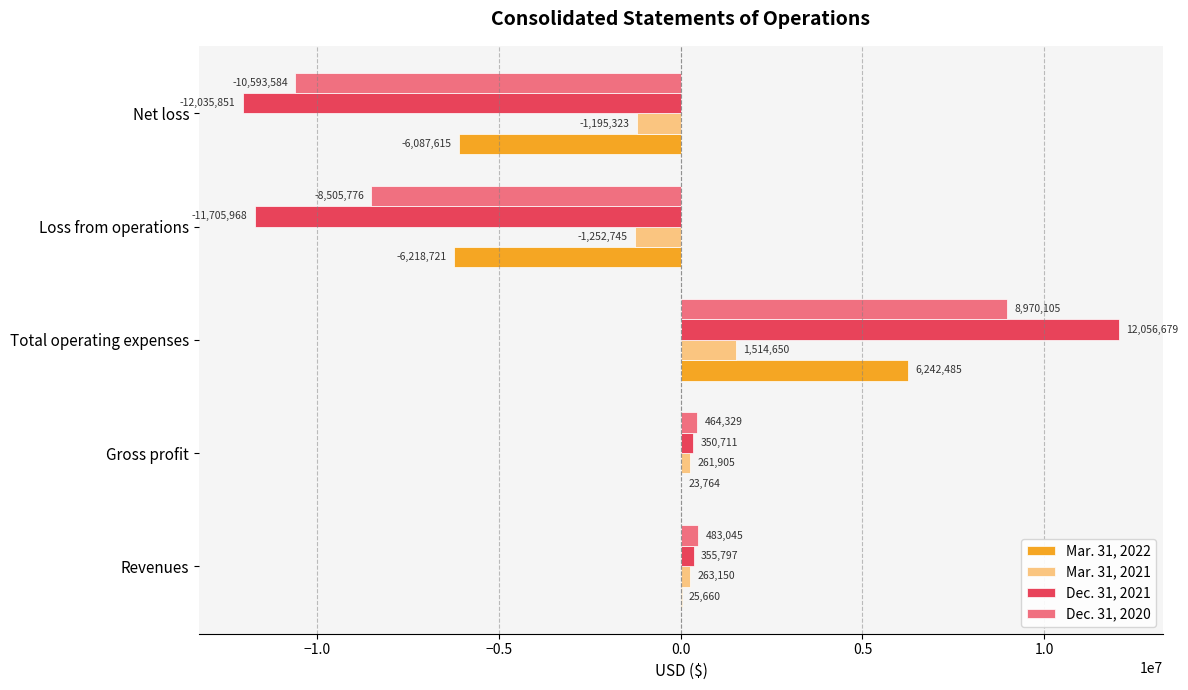

What is the sum of all Mar. 31, 2021 values?

-408363